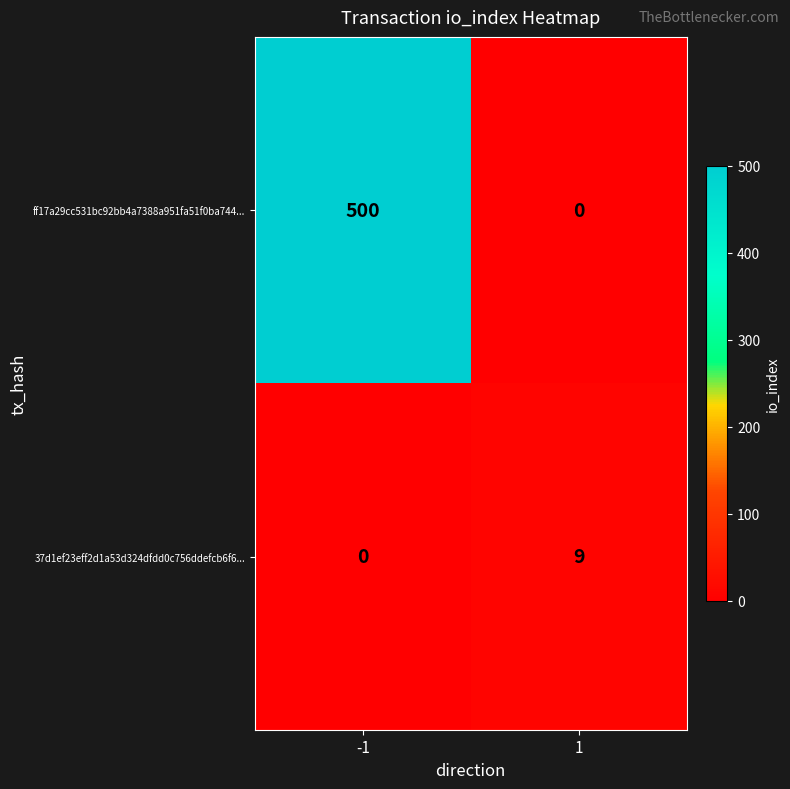

Count the number of categories in the chart.

2